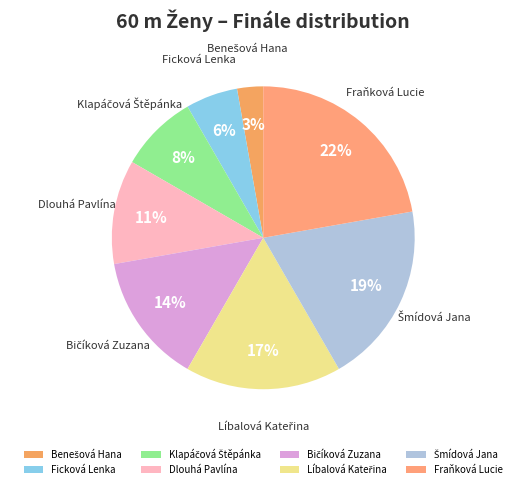

To the nearest percent, what is the difference between the largest and smallest slice percentages?

19%